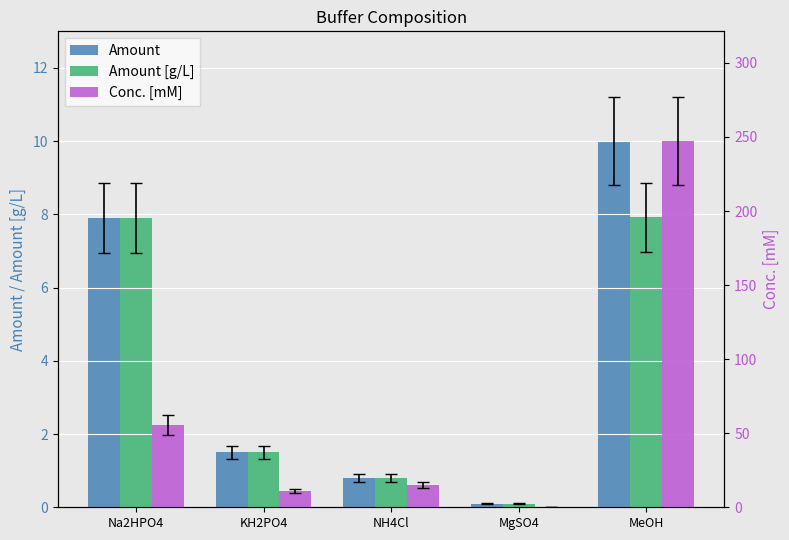

What is the difference between the Conc. [mM] values at MgSO4 and KH2PO4?

10.6